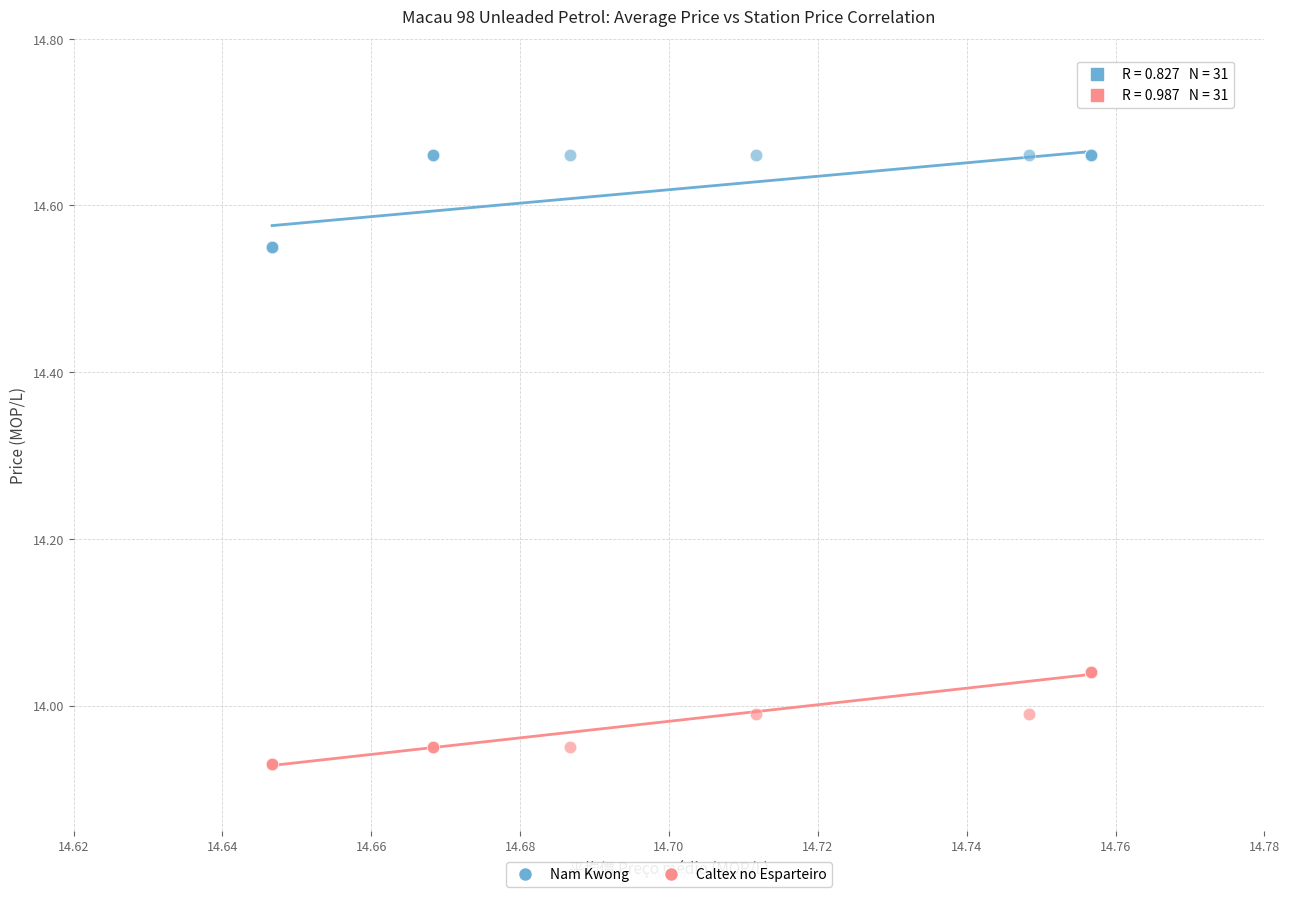

Which series reaches the maximum Y coordinate?

Nam Kwong